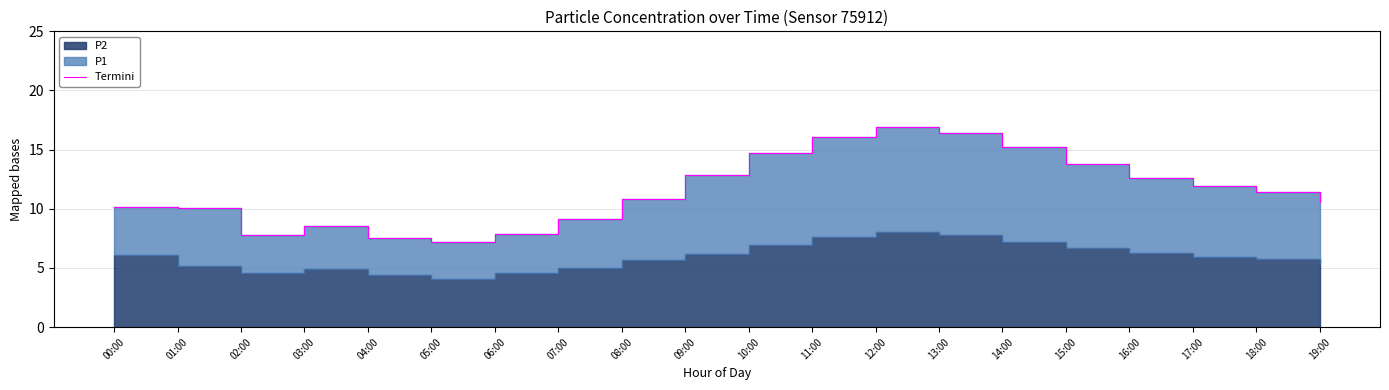

Which label corresponds to the smallest value in the chart?

05:00